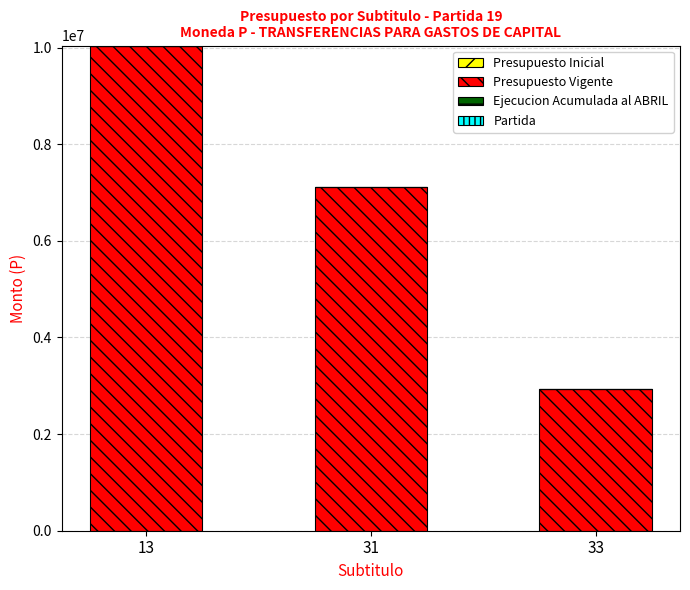

What is the difference between the Presupuesto Vigente values at 13 and 31?

2928300